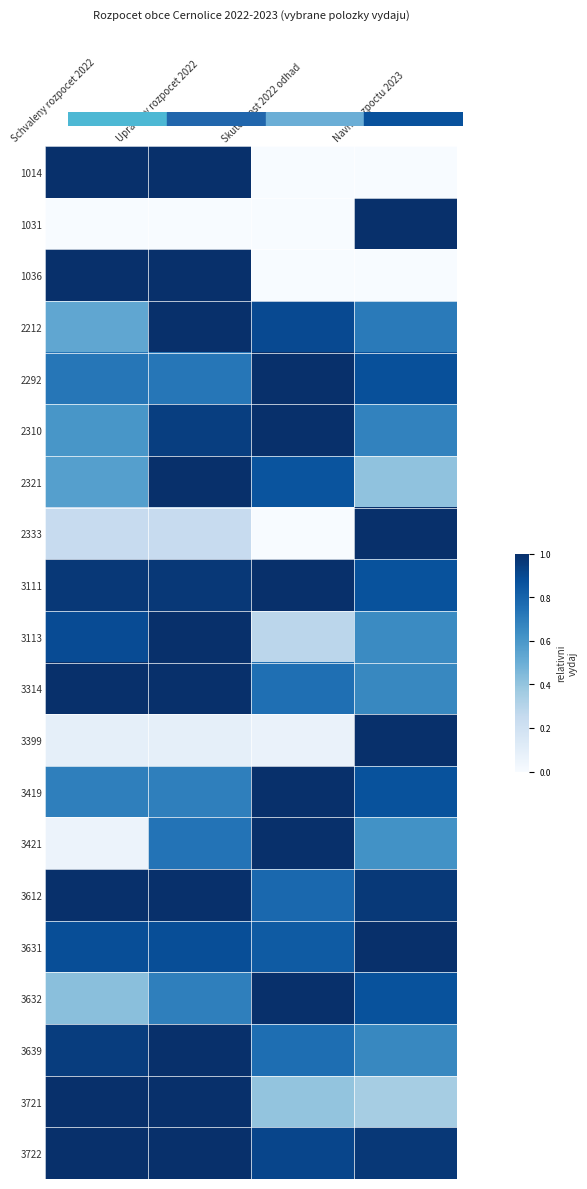

At which category is the sum across all series the highest?

Upraveny rozpocet 2022